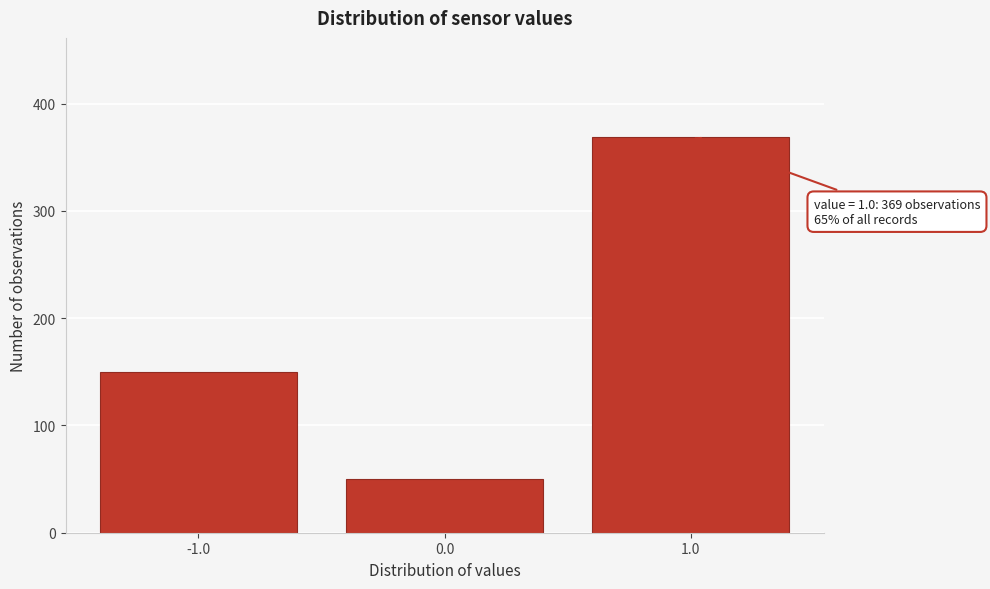

Reading right to left, extract all data points from this chart.

1.0=369	0.0=50	-1.0=150